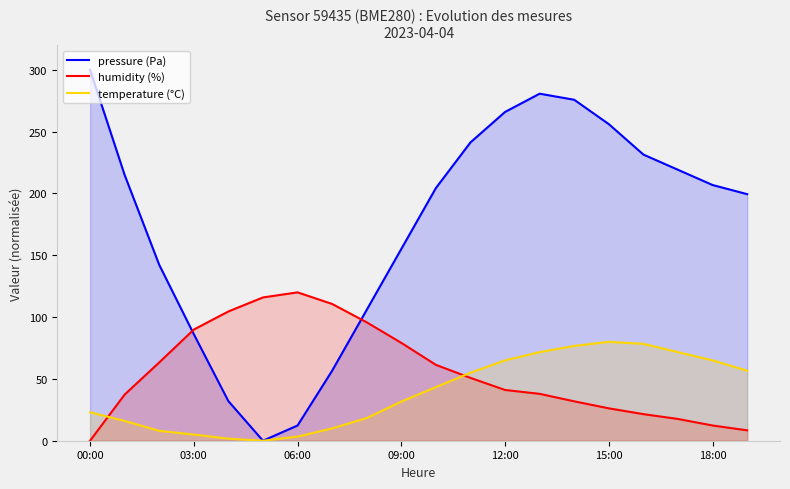

True or false: humidity (%) and temperature (°C) cross at least once.

True